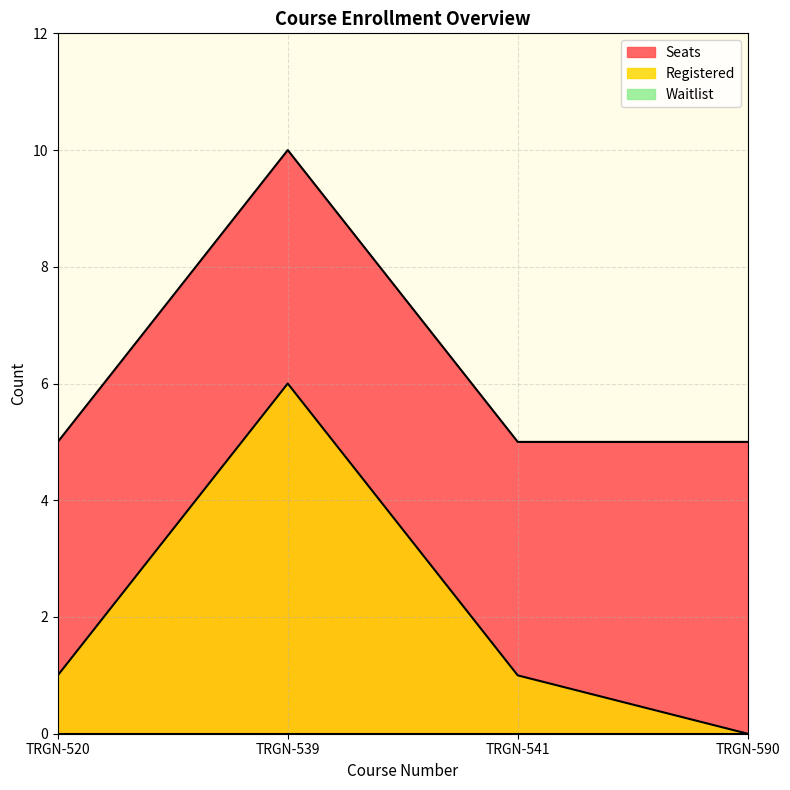

Which series has the widest spread of values?

Registered